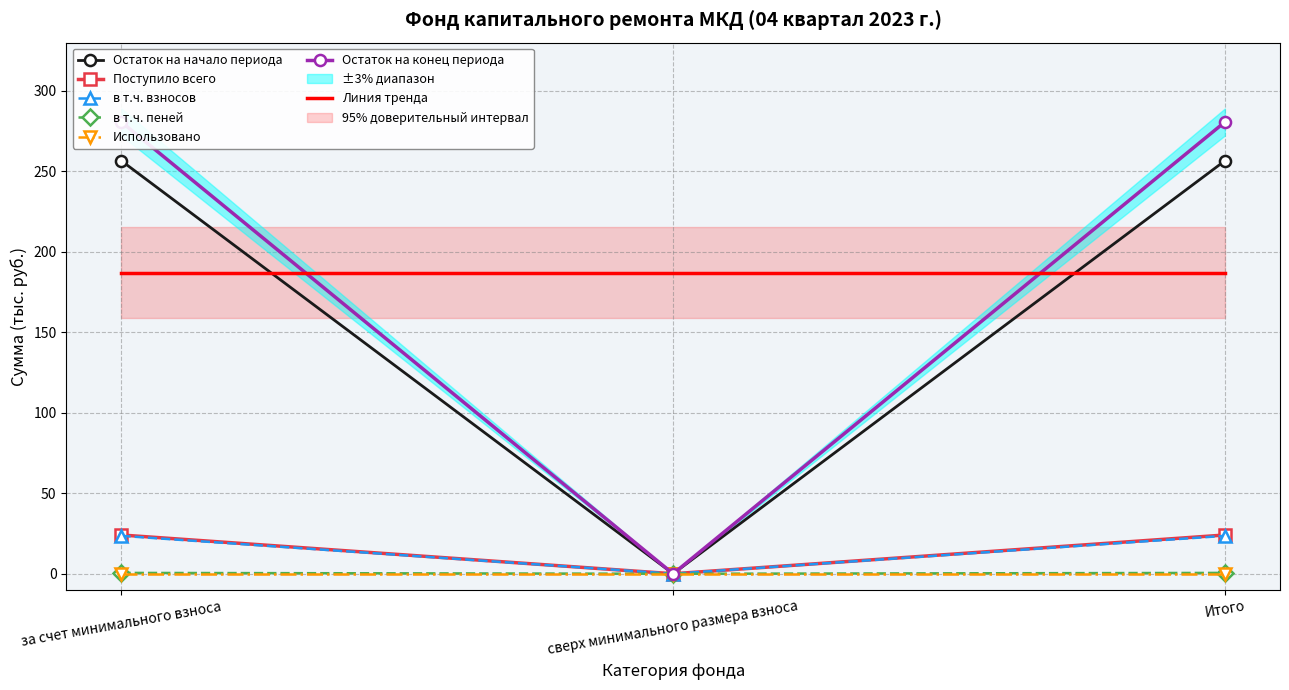

The Остаток на конец периода series shows 280.6 at Итого. True or false?

True